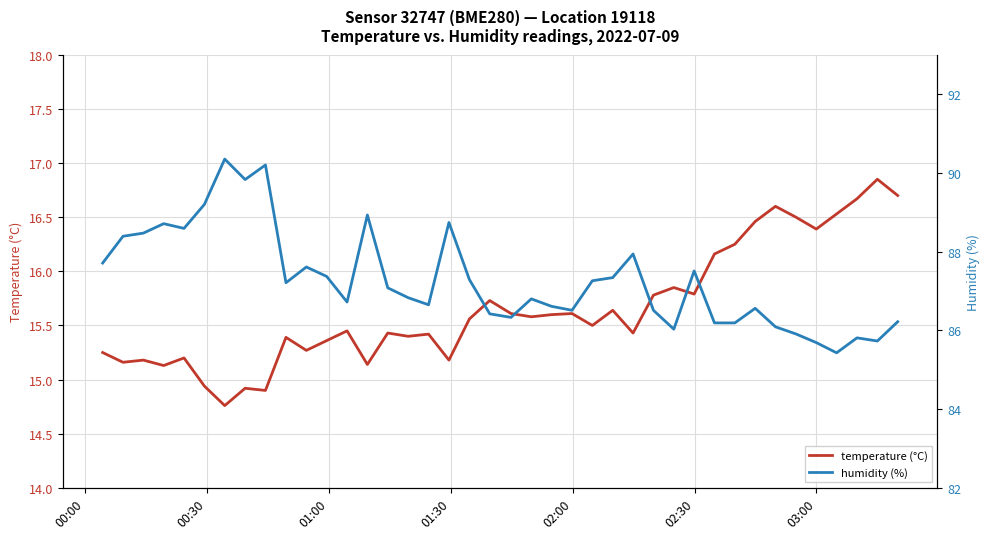

What are all the series names shown in the legend?

temperature, humidity